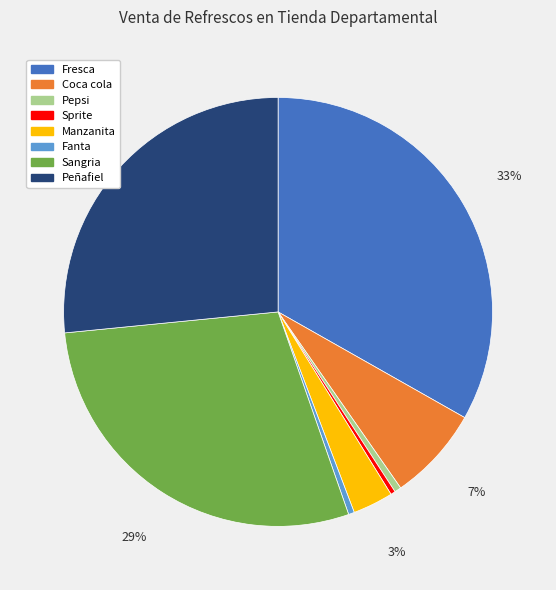

Count the number of slices in the pie.

8